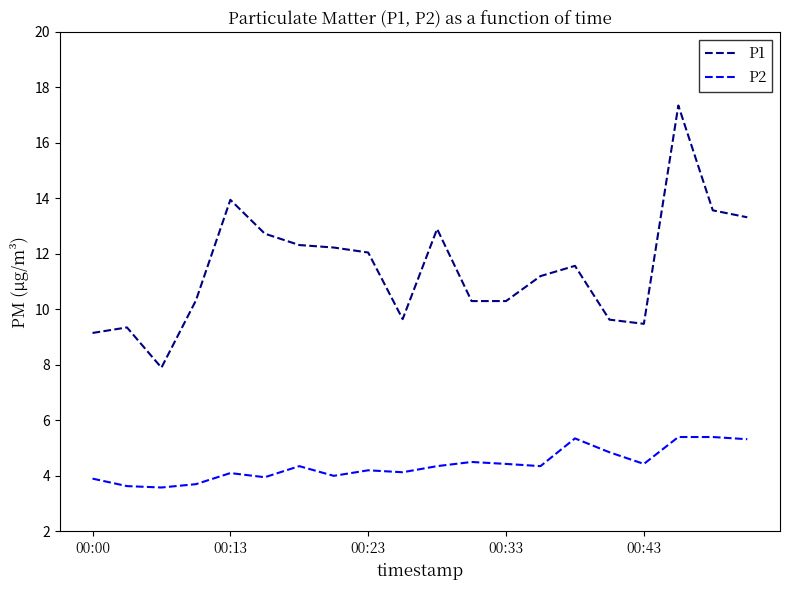

List the series in order of their overall mean, lowest first.

P2, P1